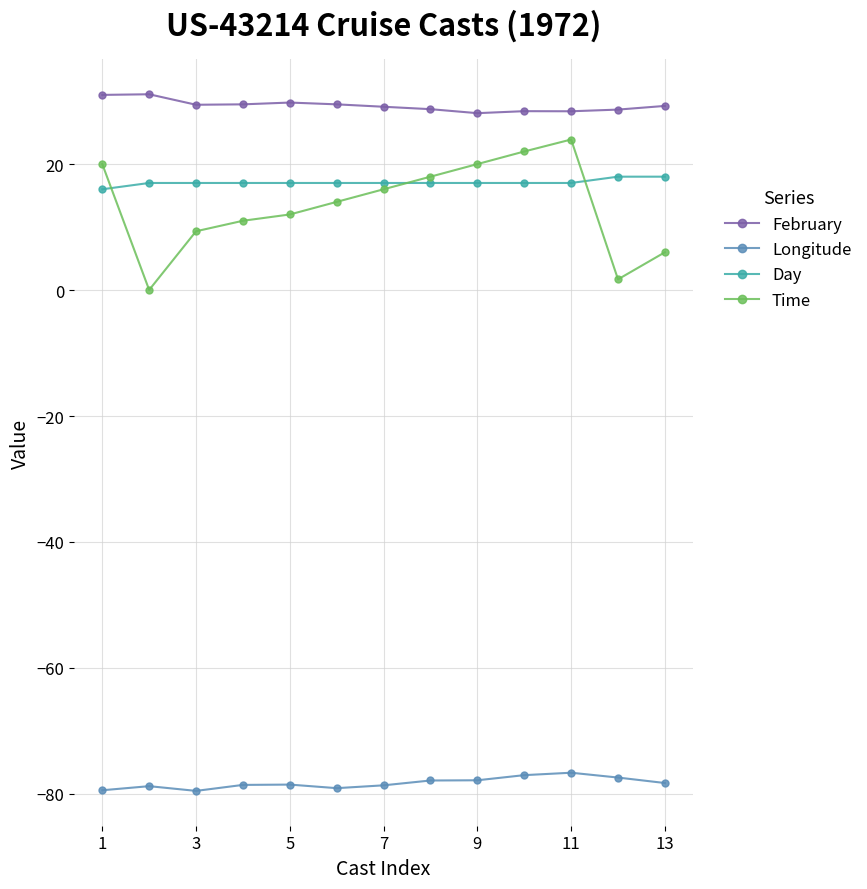

What is the value of the Day point at the 6th from the left?

17.0